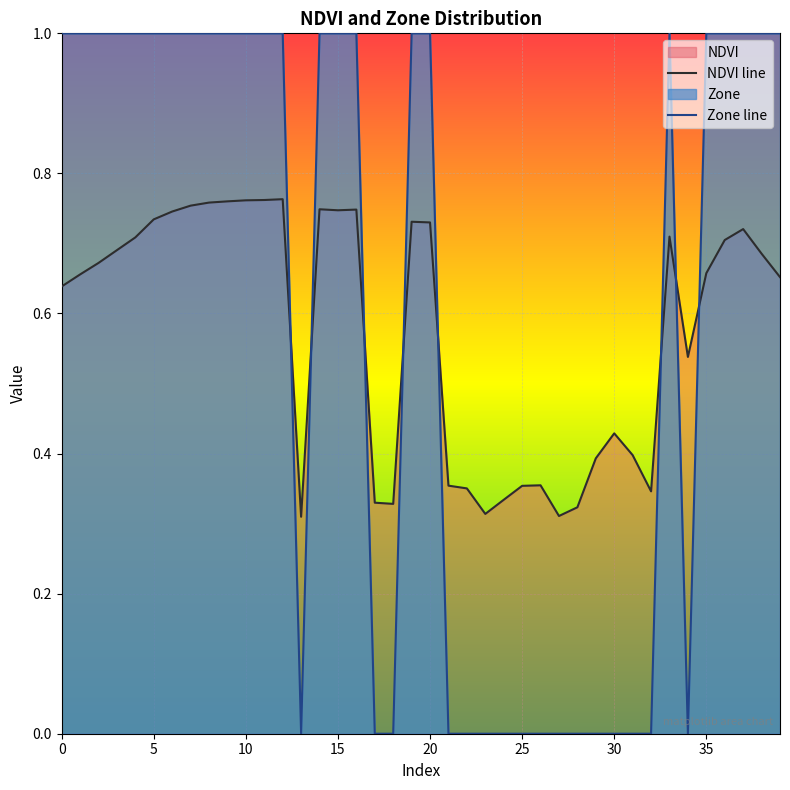

Which series ends up on top after the final intersection of NDVI line and Zone line?

Zone line